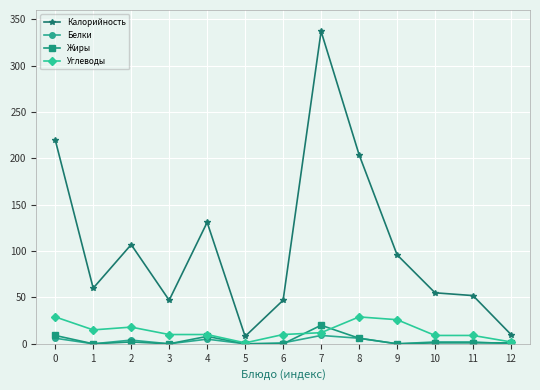

True or false: Белки has more than 1 points higher than both neighbors.

True